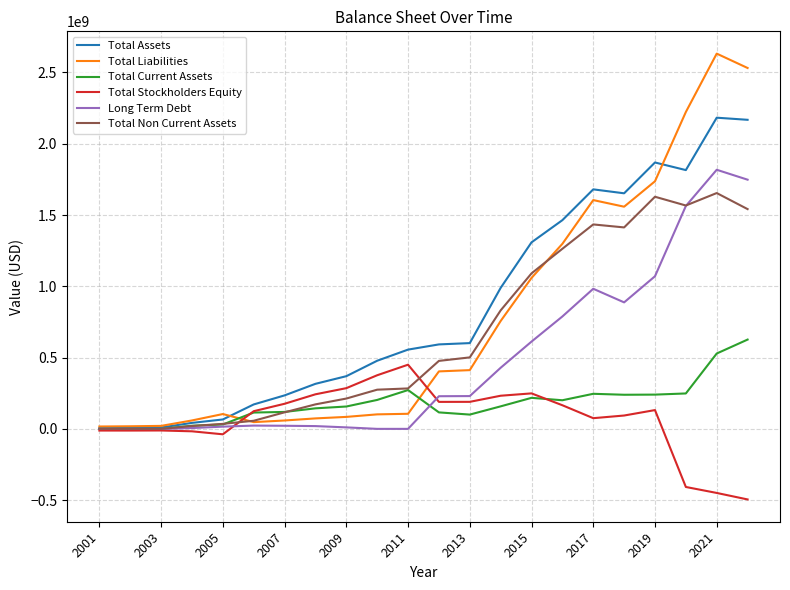

In Total Stockholders Equity, how many points are lower than both neighbors (excluding endpoints)?

4